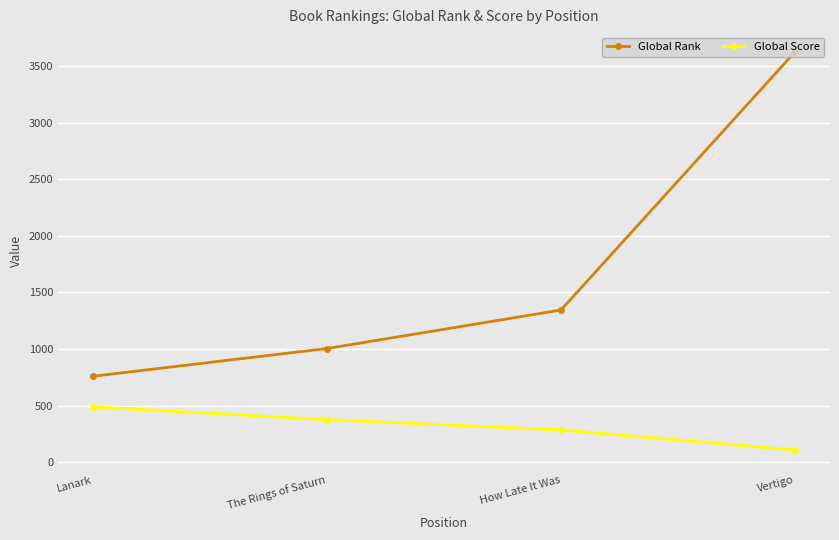

At which label does Global Rank reach its peak?

Vertigo